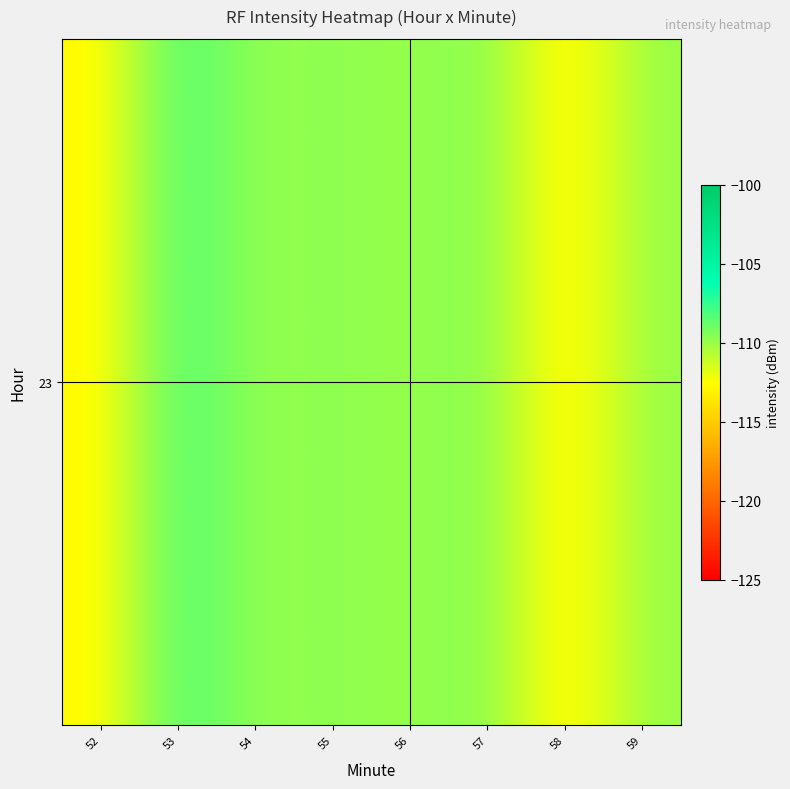

What is the sum of all values?

-883.1